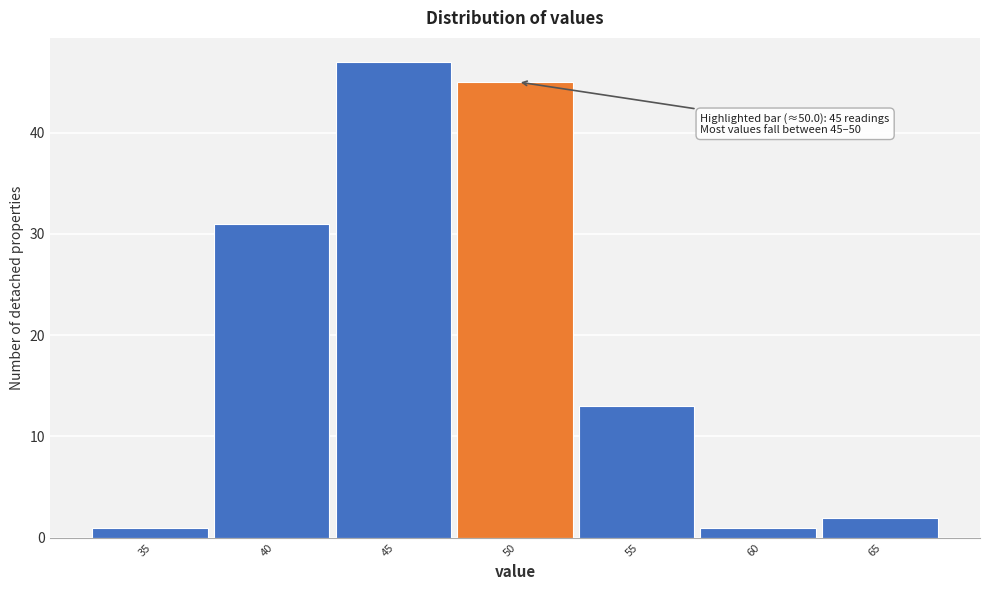

Reading right to left, what are all the values shown in this chart?

65=2	60=1	55=13	50=45	45=47	40=31	35=1